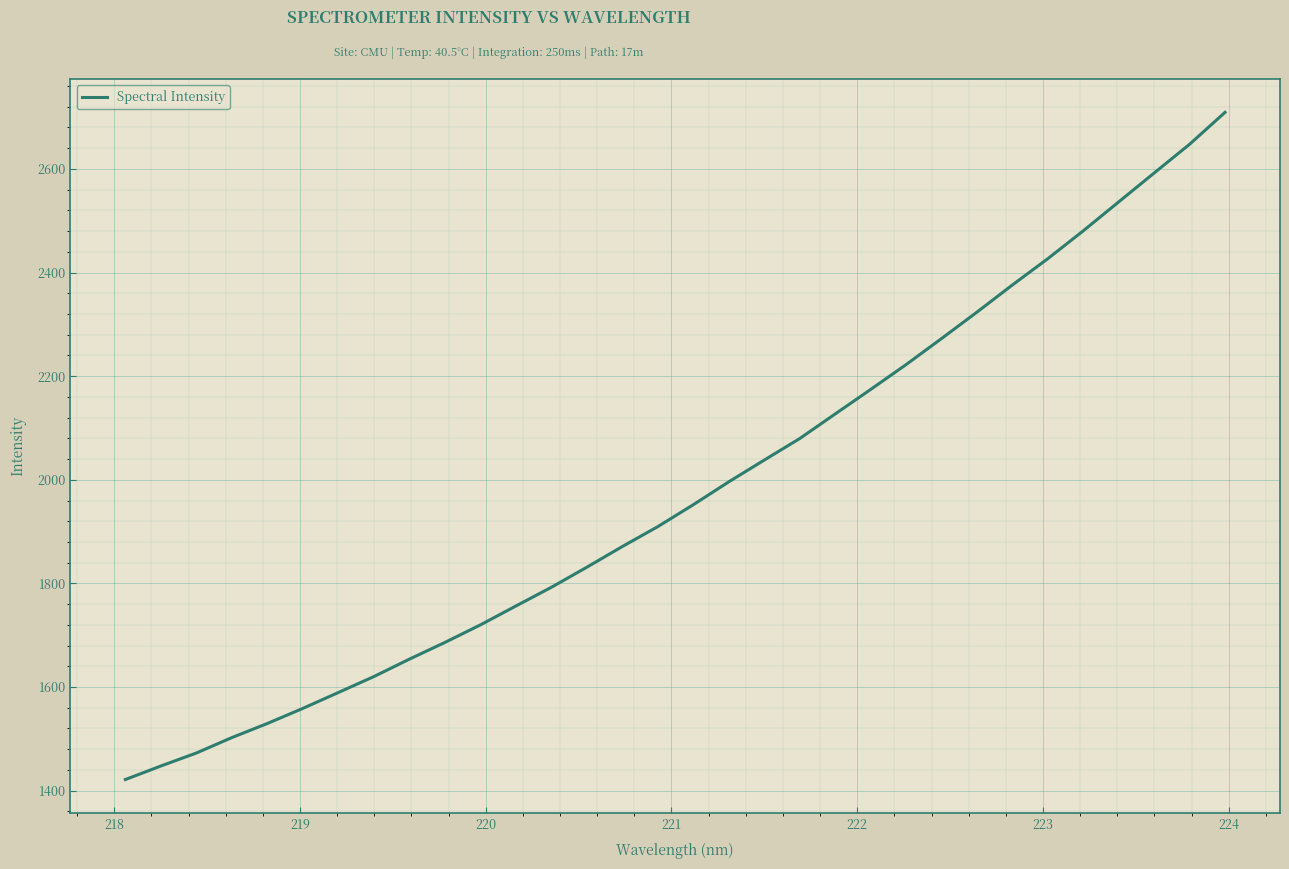

What is the smallest value displayed?

1421.5